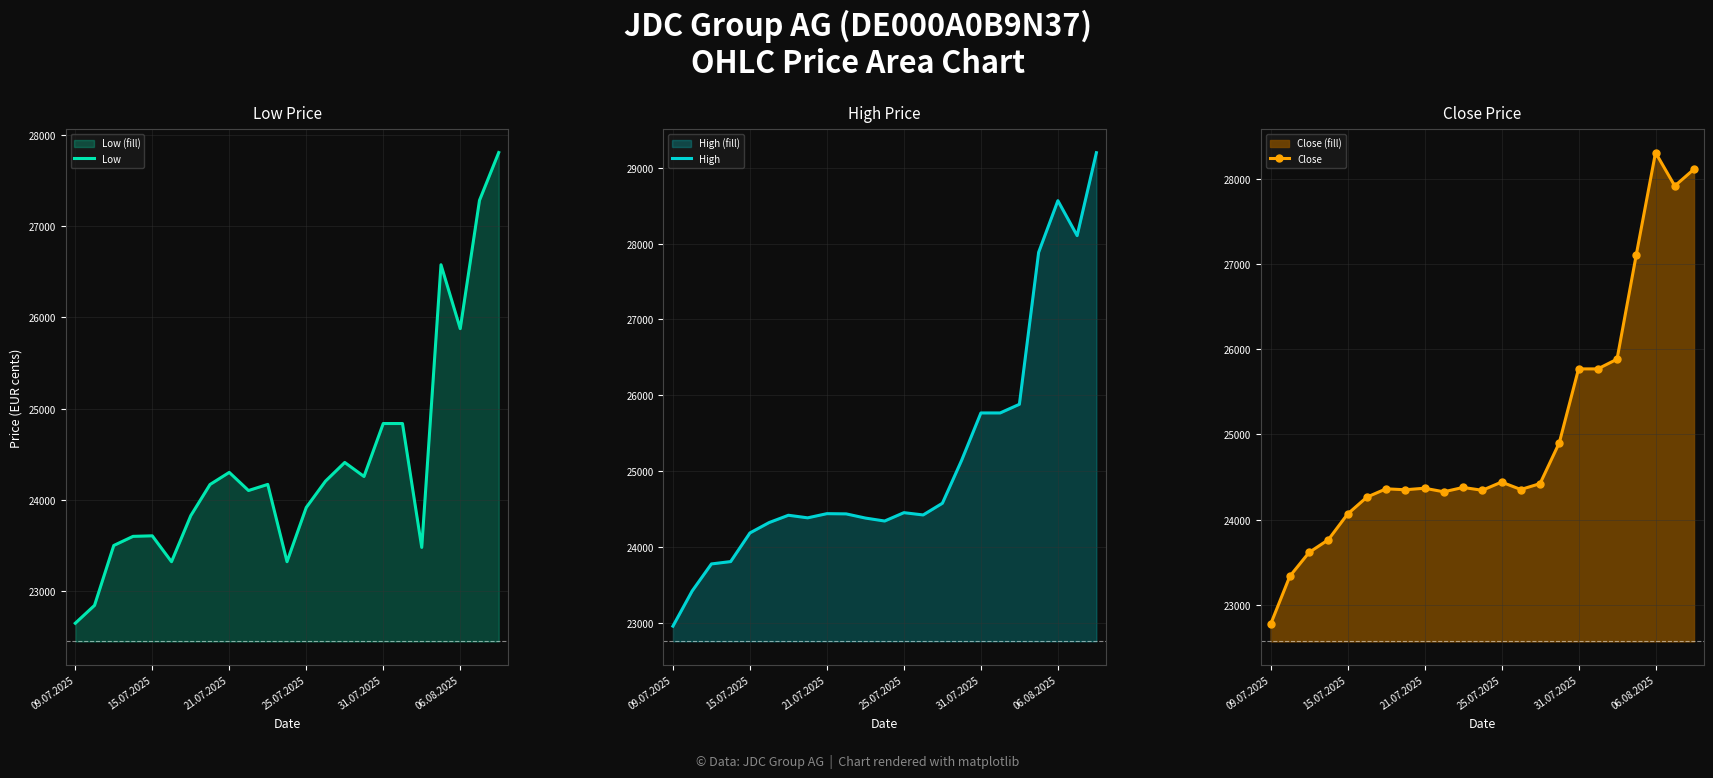

Which series has the largest total across all categories?

High